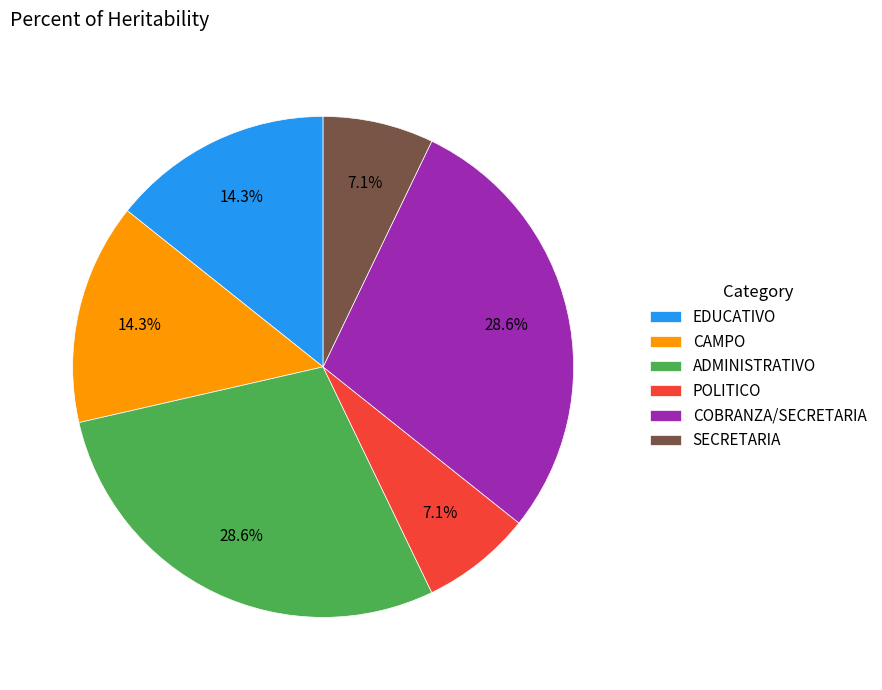

True or false: SECRETARIA accounts for 7% of the total.

True